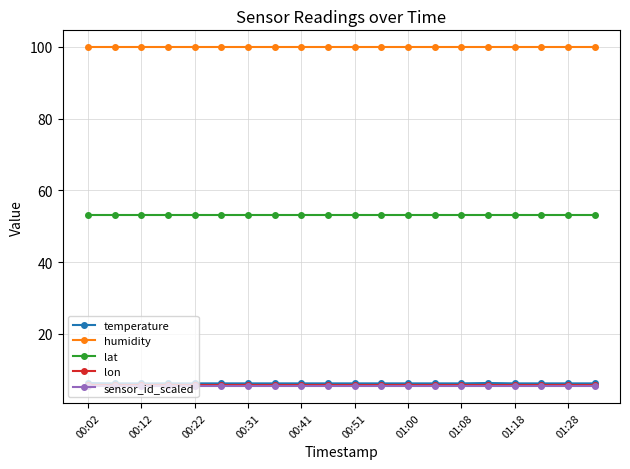

What is the value of the temperature point at the 3rd from the left?

6.2